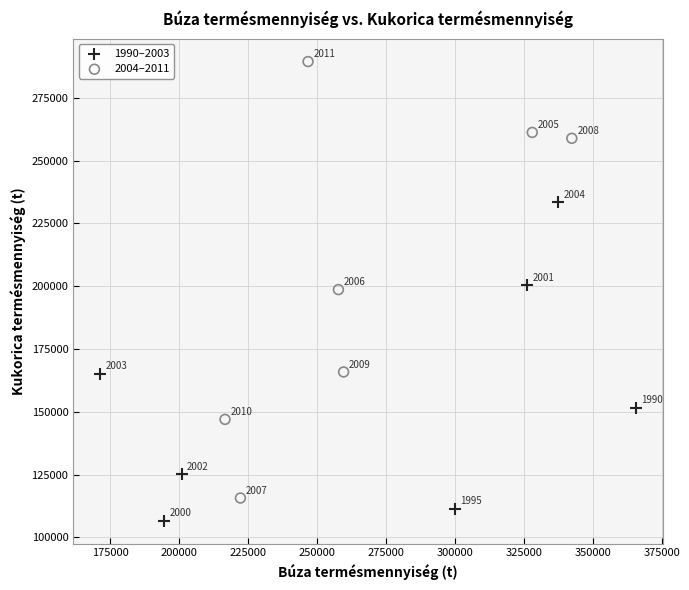

Which series reaches the maximum Y coordinate?

2004–2011